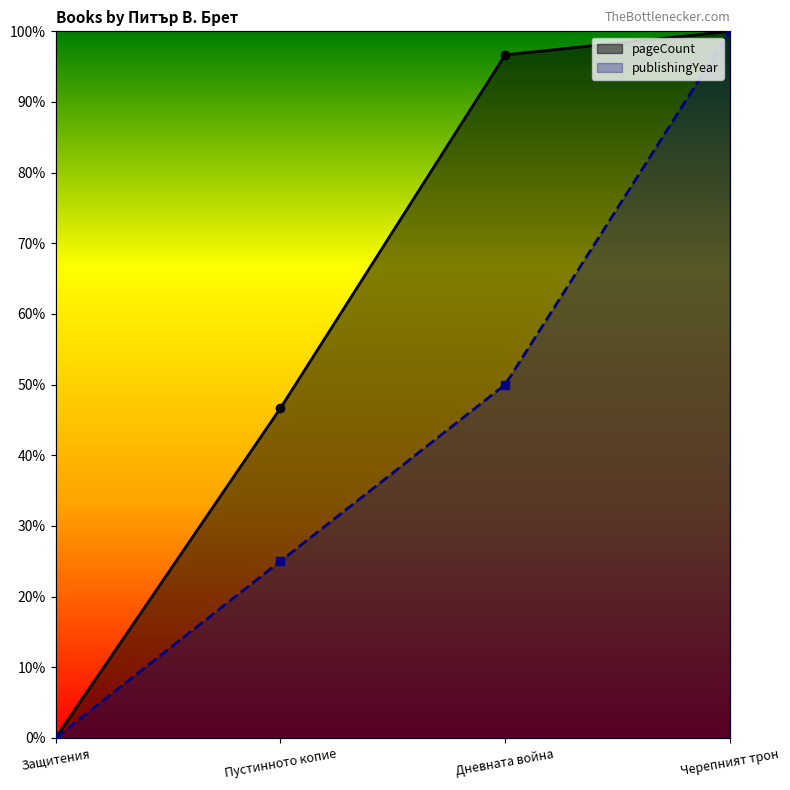

True or false: publishingYear and pageCount intersect in this chart.

False